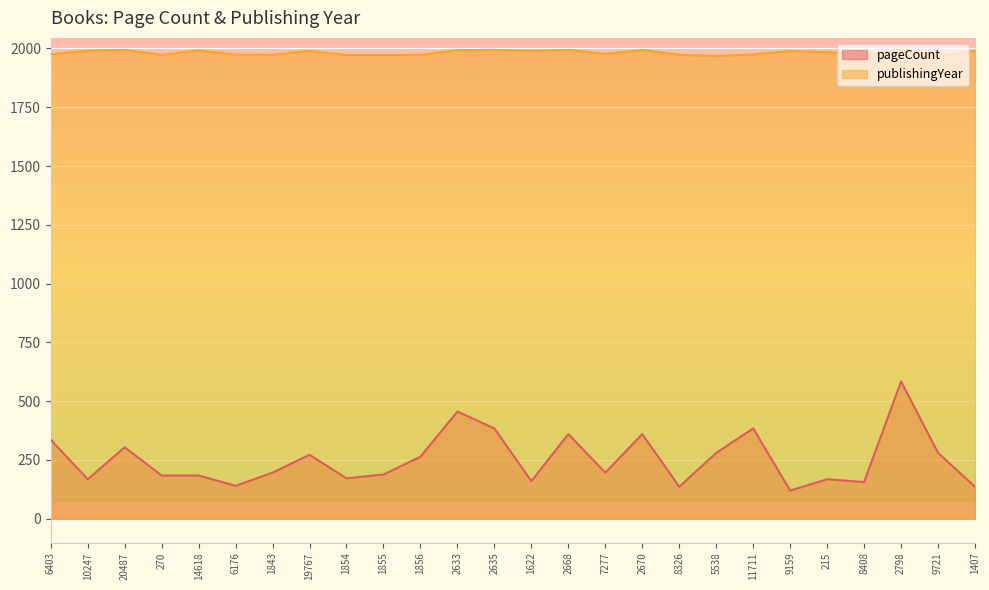

What is the difference between the maximum and minimum values in the publishingYear series?

28